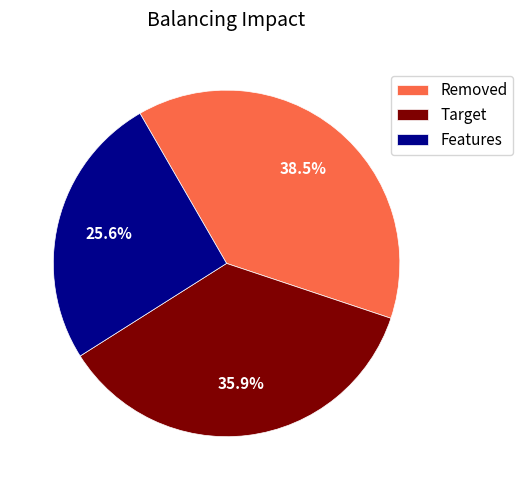

Approximately how many times larger is the value at Removed compared to Features?

1.5